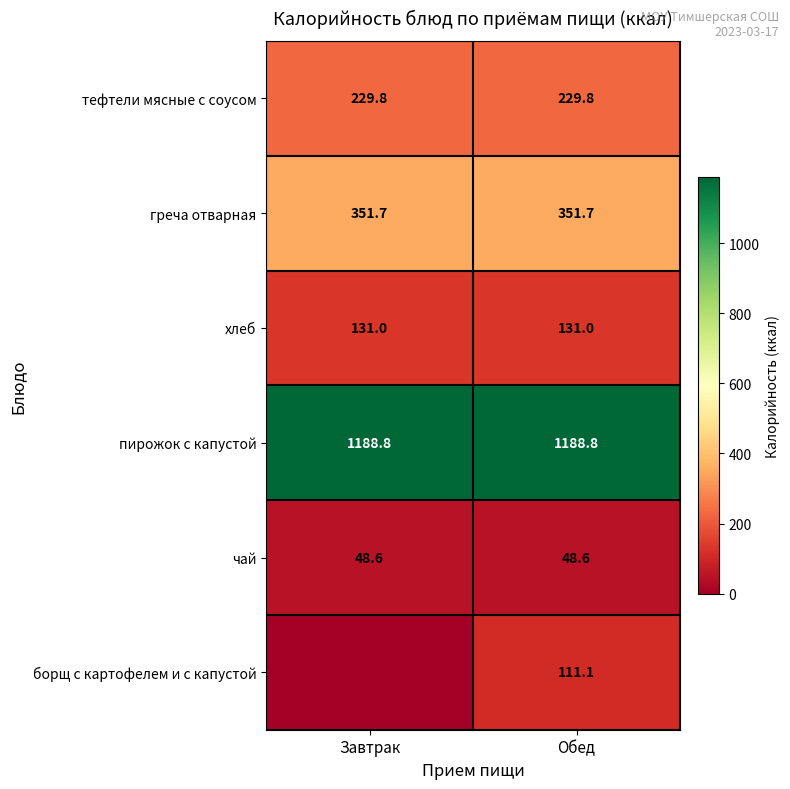

What is the sum of the пирожок с капустой values at Завтрак and Обед?

2377.6